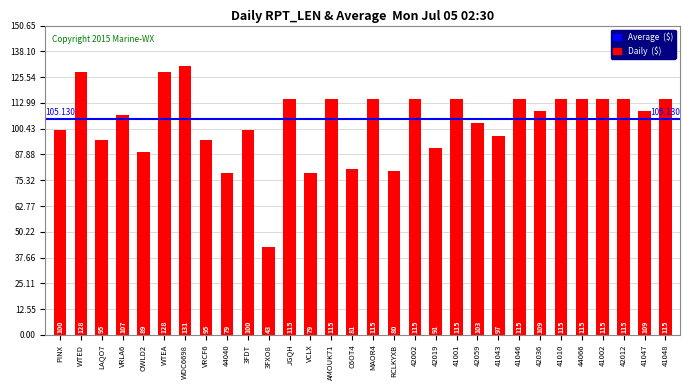

What is the sum of the values at 42036 and C6OT4?

190